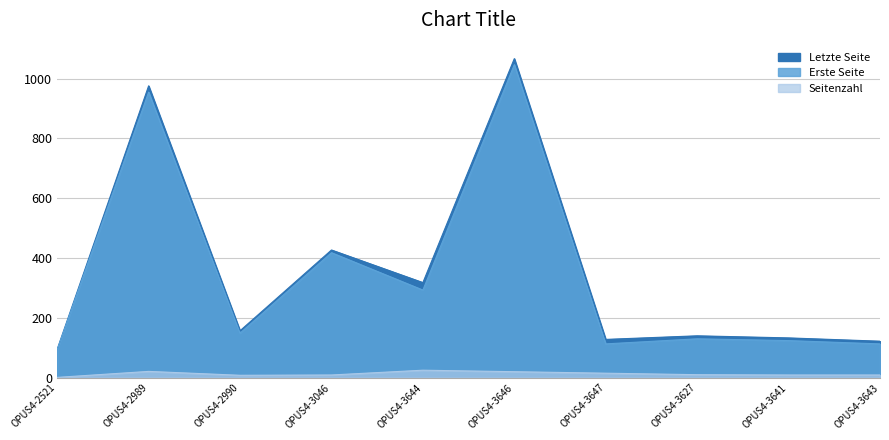

What is the difference between the highest and lowest values at OPUS4-3643?

113